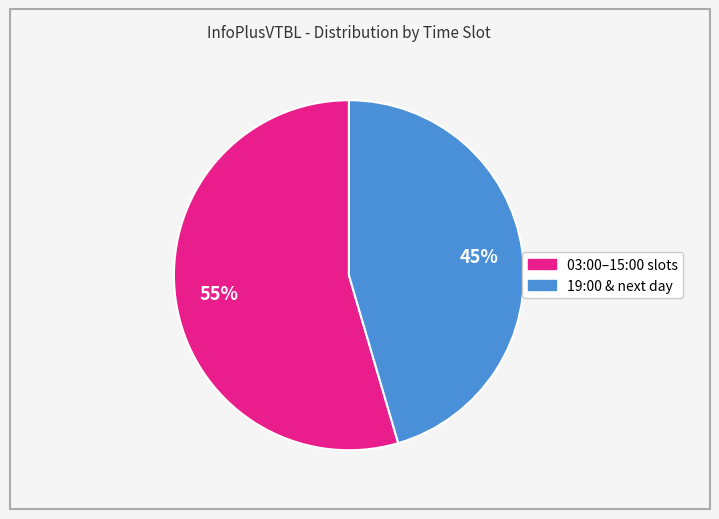

Is there a majority slice in this chart?

Yes